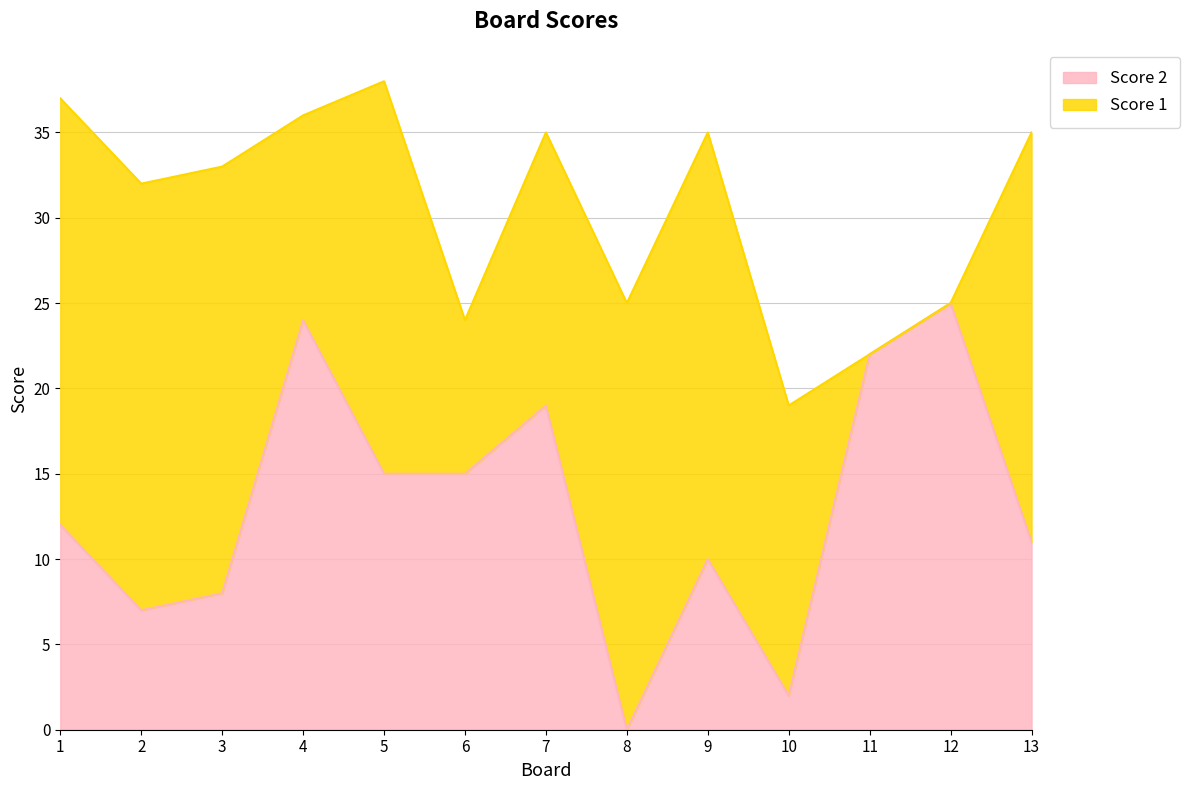

The value at 9 is 10. True or false?

True